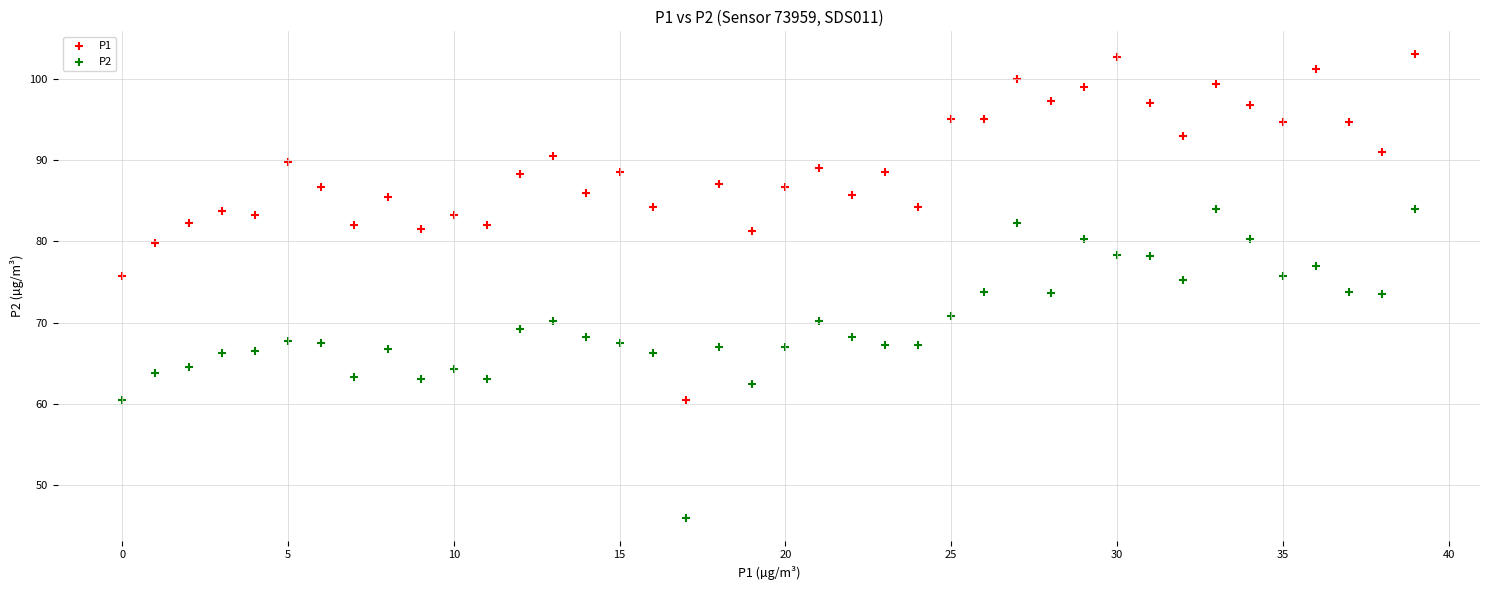

Across all data points, what is the range of Y values (max minus min)?

57.0